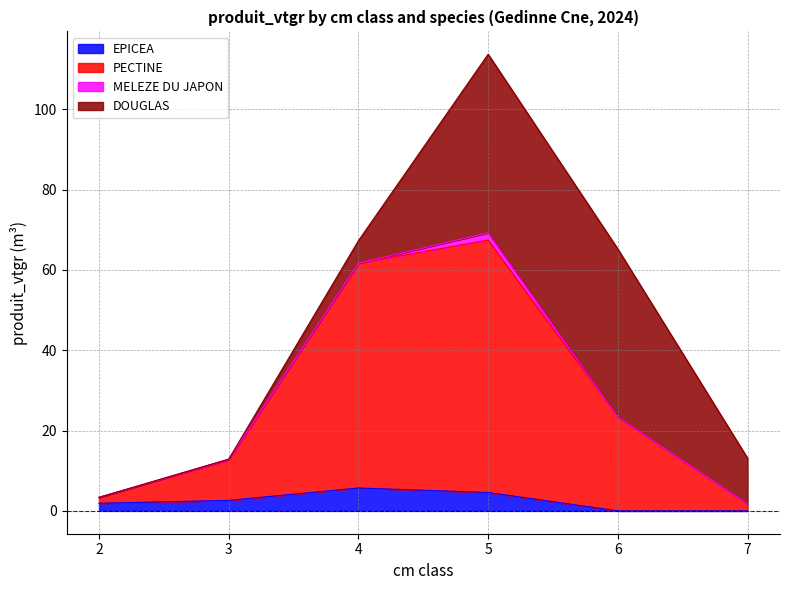

In PECTINE, how many points are higher than both neighbors (excluding endpoints)?

1